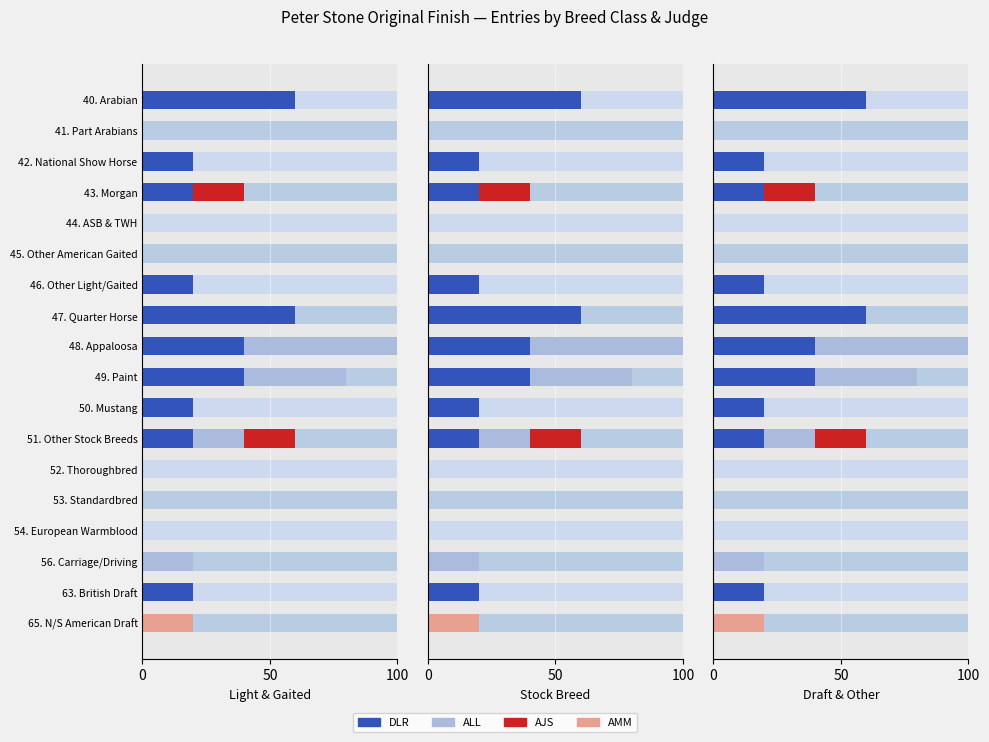

What is the difference between the ALL values at 51. Other Stock Breeds and 47. Quarter Horse?

20